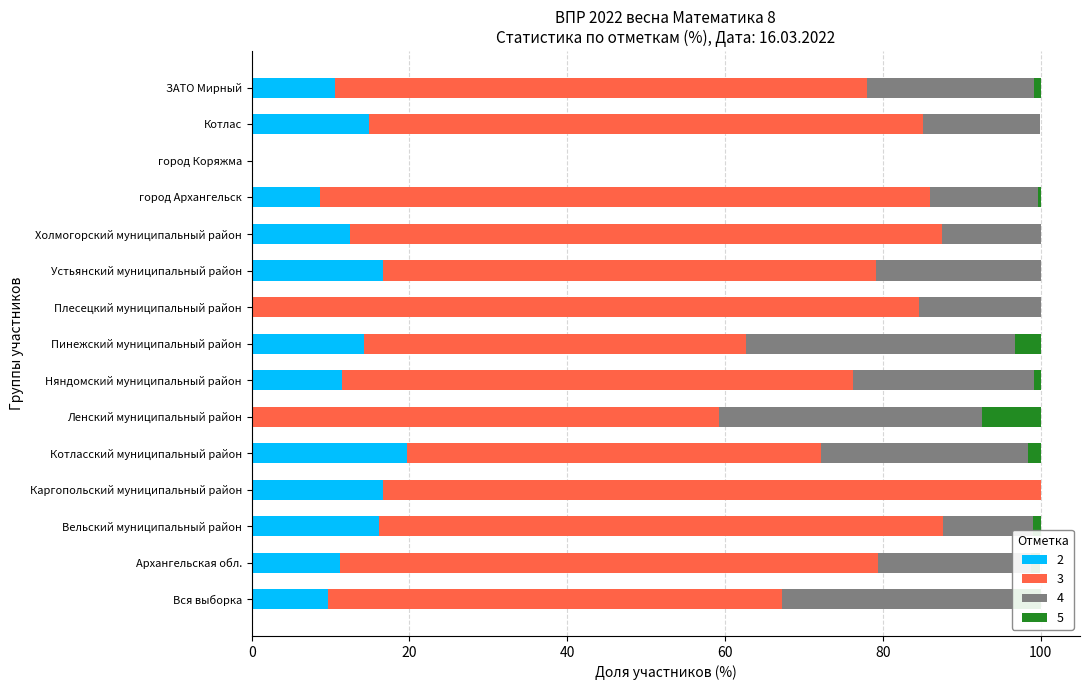

True or false: 2 has a value of 8.7 at город Архангельск.

True